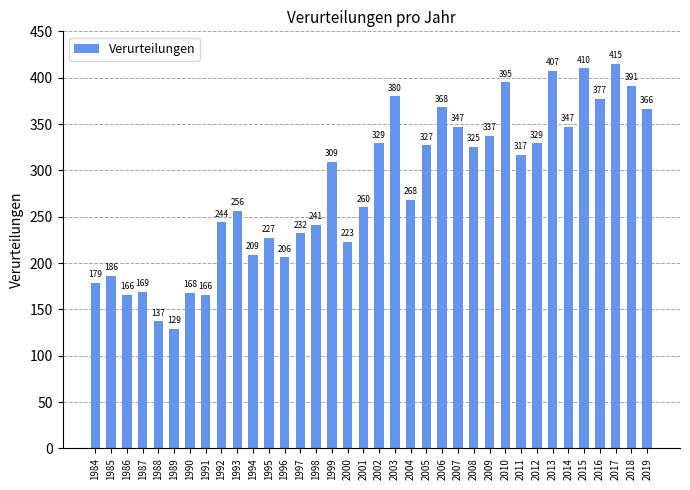

At which label is the value closest to 272?

2004